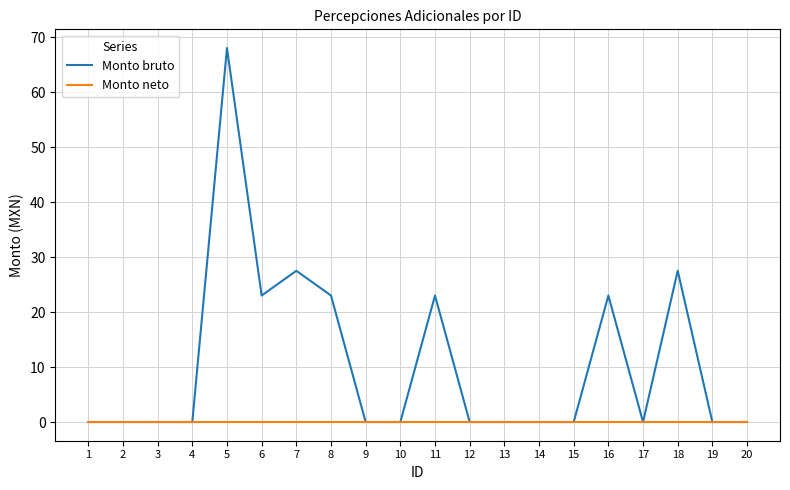

List the series in order of their overall mean, highest first.

Monto bruto, Monto neto